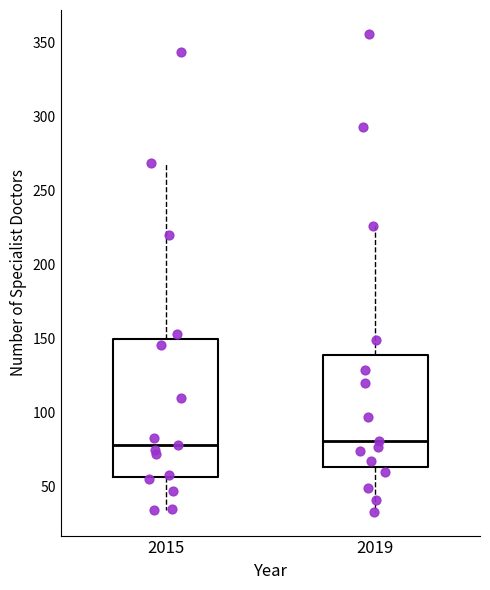

Which box is the tallest, from its lower edge to its upper edge?

2015